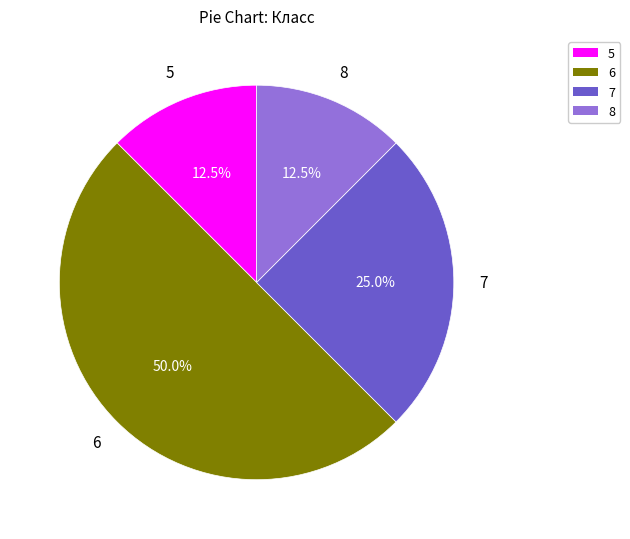

To the nearest percent, what percentage of the pie is 6?

50%